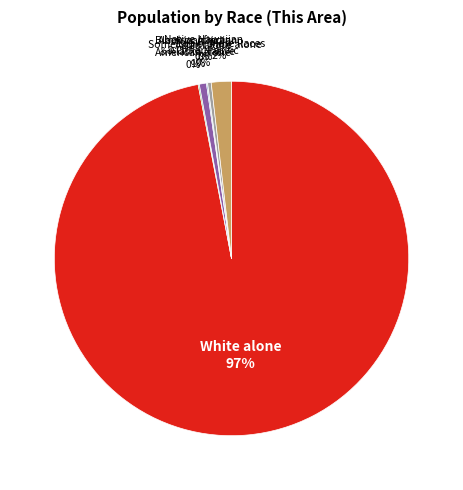

Is there a majority slice in this chart?

Yes